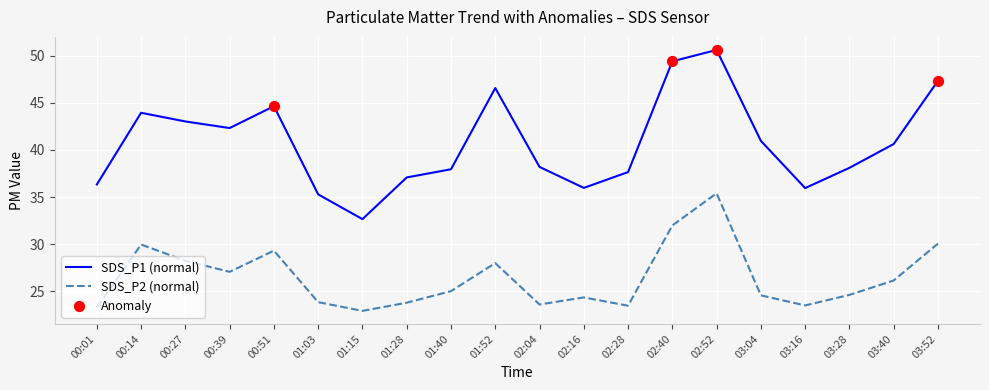

True or false: SDS_P2 (normal) and SDS_P1 (normal) cross at least once.

False